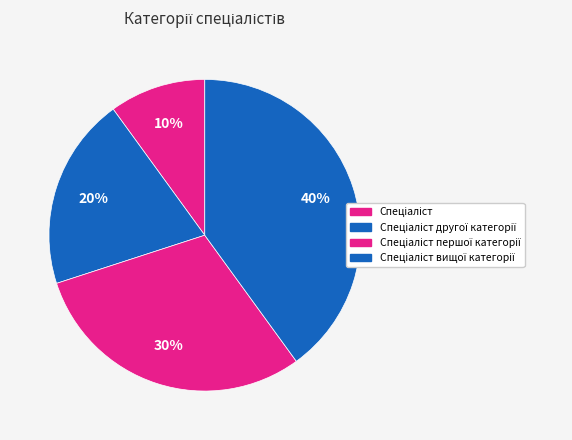

How many segments does this pie chart have?

4